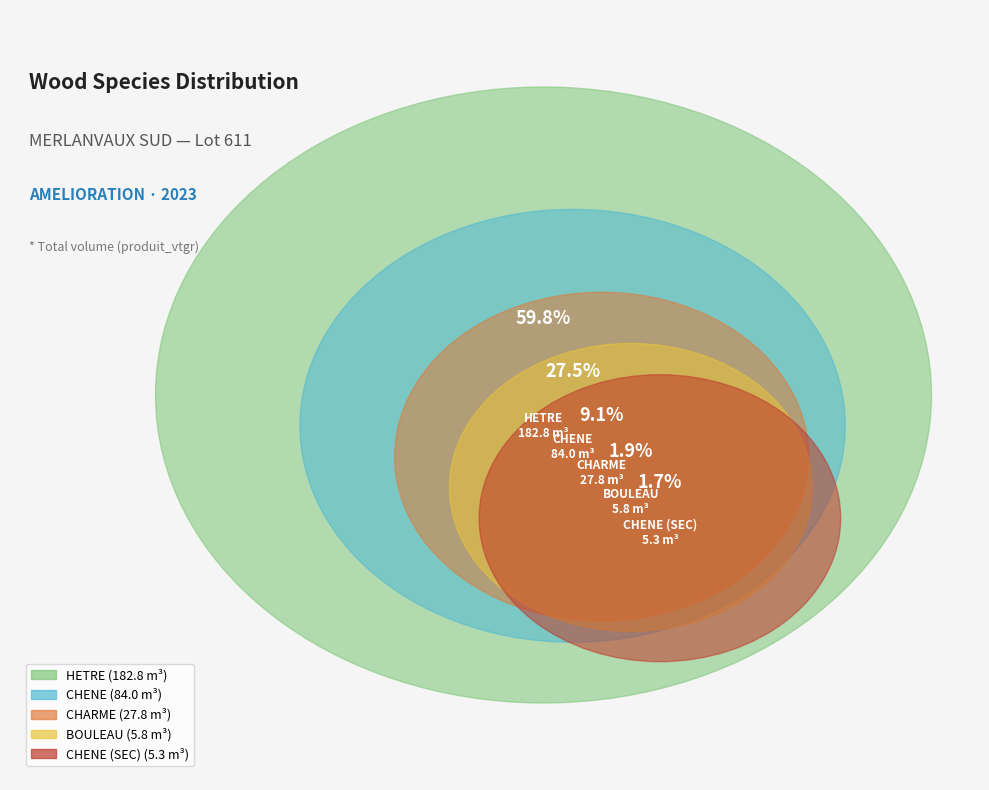

Is the sum of HETRE and BOULEAU greater than half?

Yes